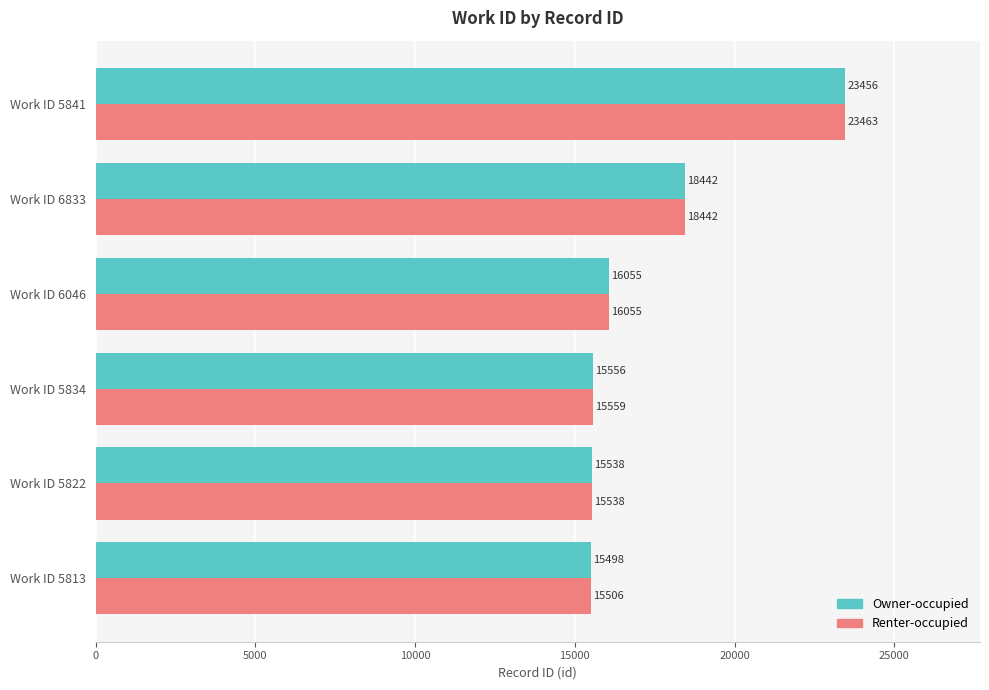

List the series in order of their overall mean, highest first.

Renter-occupied, Owner-occupied